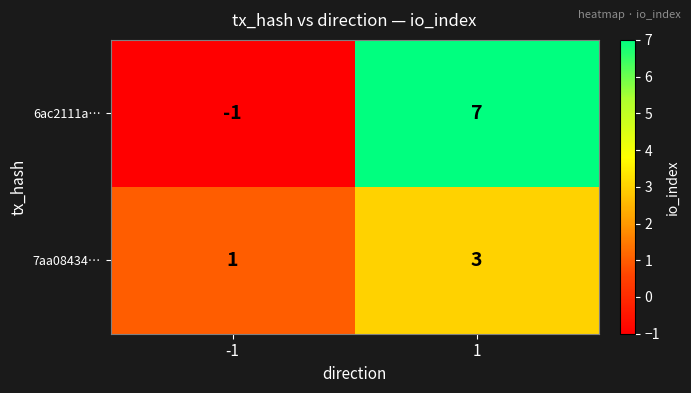

Rank the series at 1 from highest to lowest value.

6ac2111a…, 7aa08434…